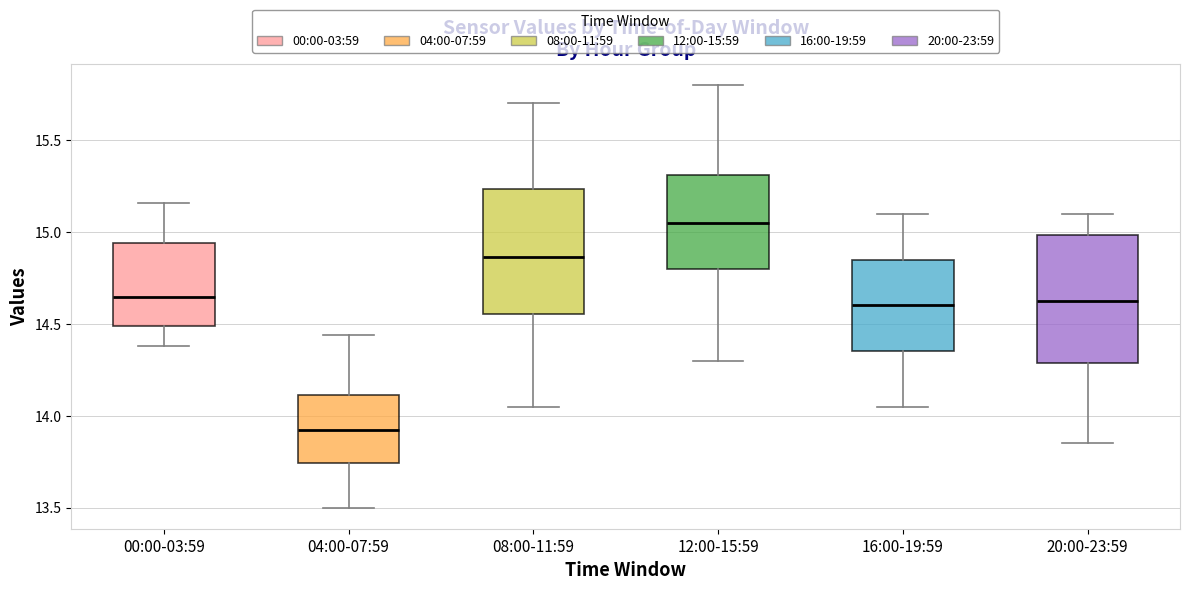

Which box's median line is the lowest?

04:00-07:59